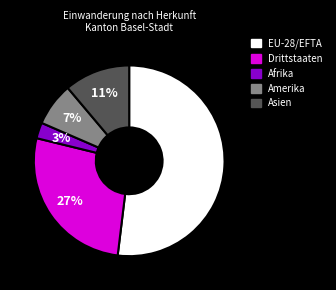

Which has a higher value, Amerika or EU-28/EFTA?

EU-28/EFTA